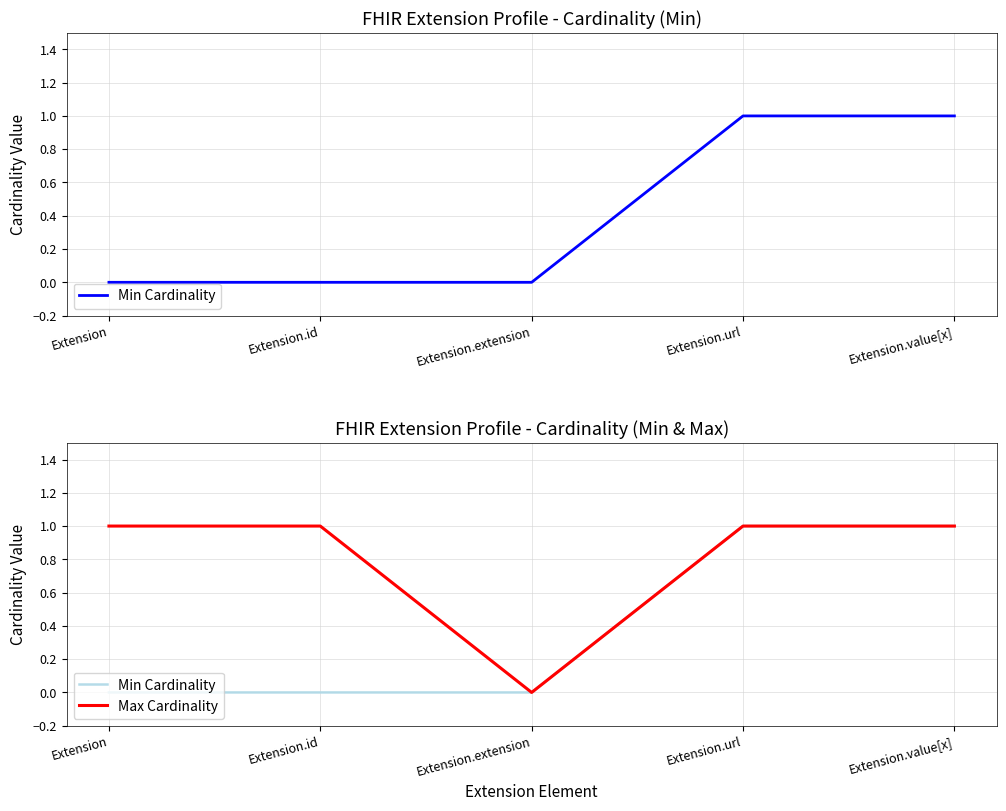

Which category has the lowest value in the Max Cardinality series?

Extension.extension